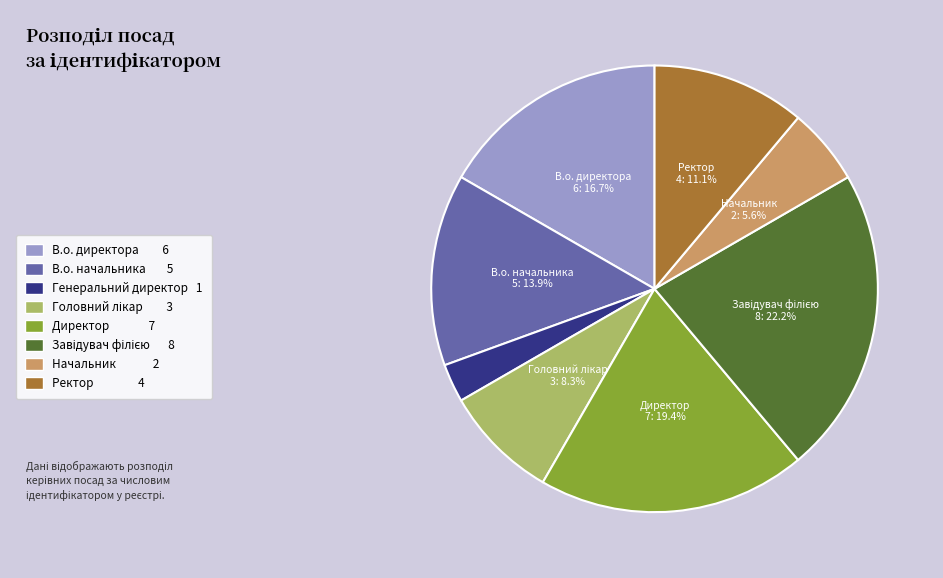

Is there any slice that represents more than half of the pie?

No